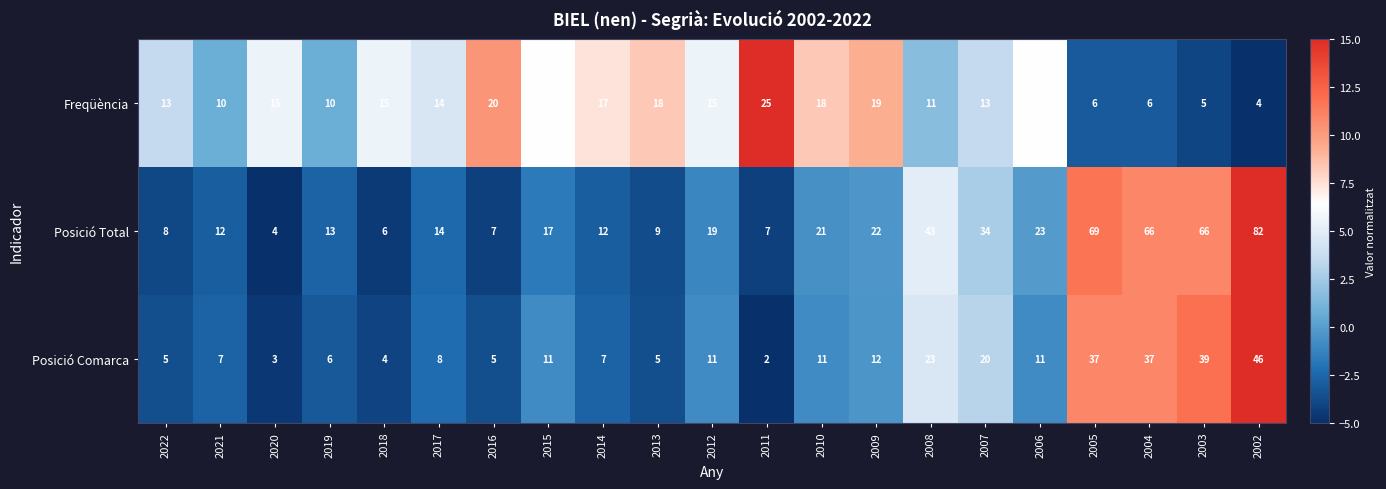

At how many categories does at least one series exceed 5?

21